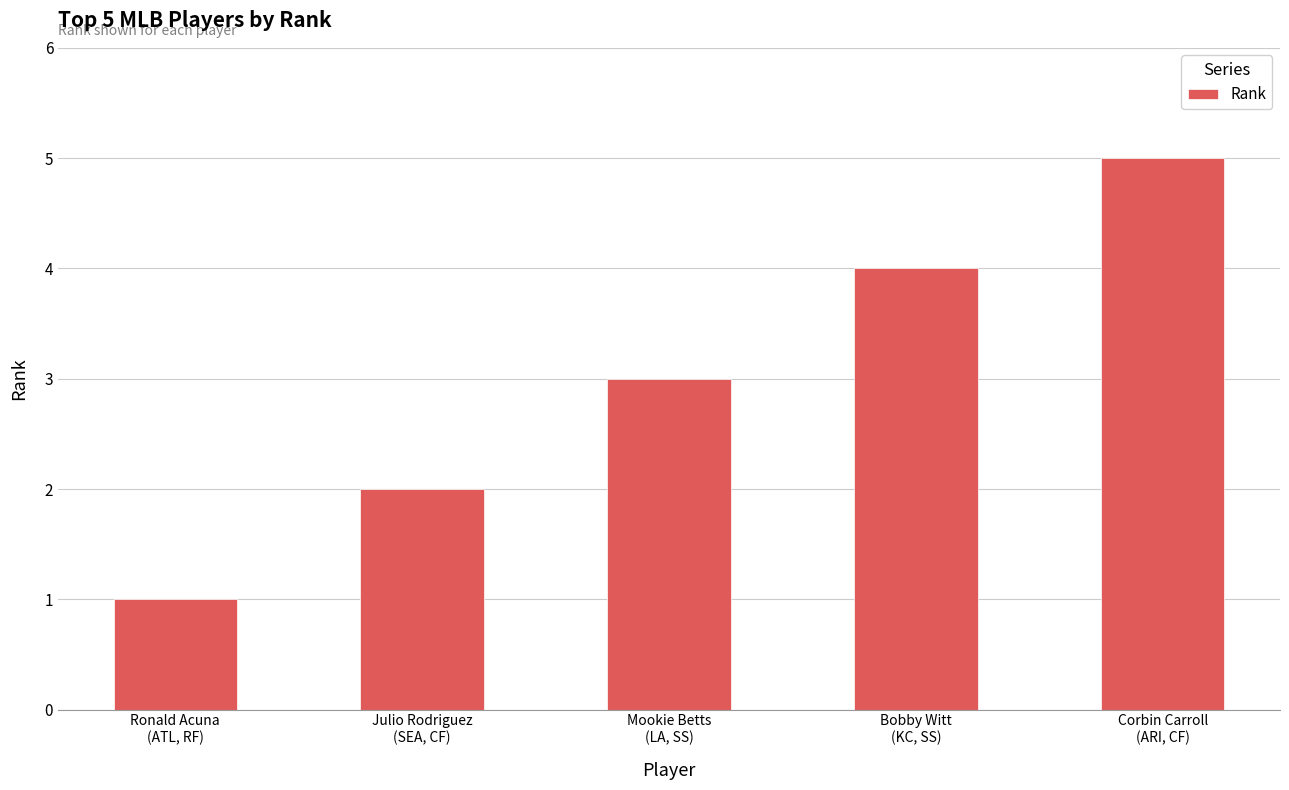

What is the difference between the values at Mookie Betts
(LA, SS) and Julio Rodriguez
(SEA, CF)?

1